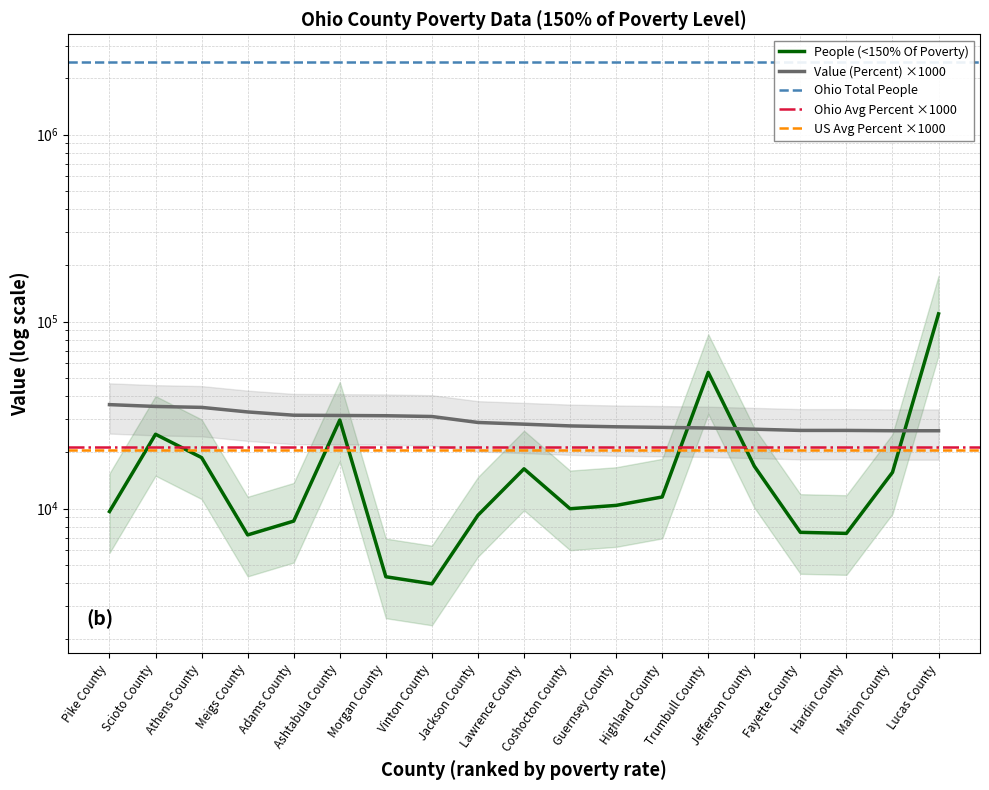

Is this an area chart (filled region under the line)?

No